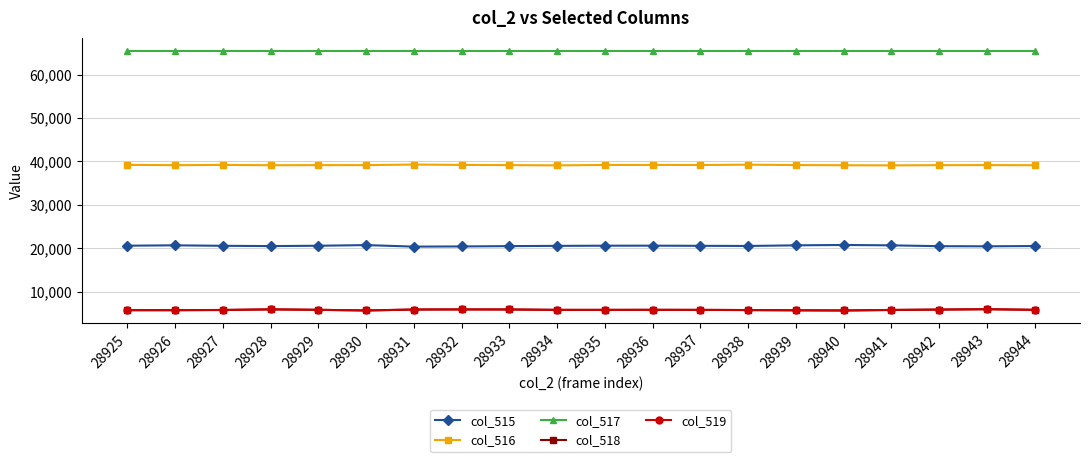

True or false: col_515 and col_519 intersect in this chart.

False